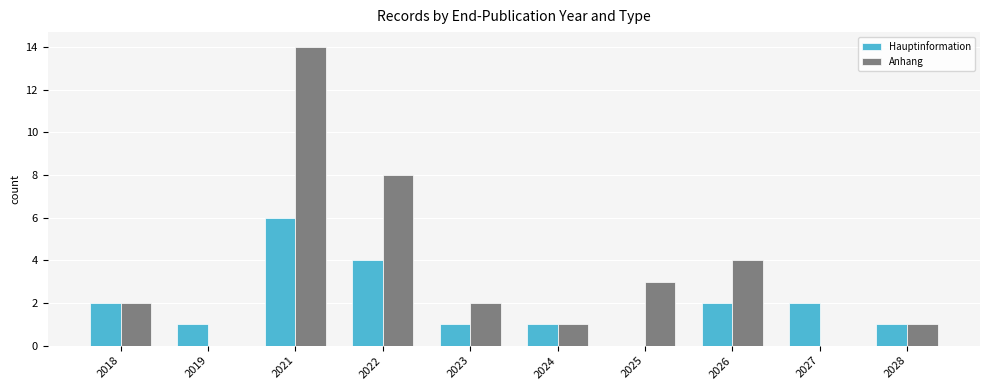

What are all the series names shown in the legend?

Hauptinformation, Anhang